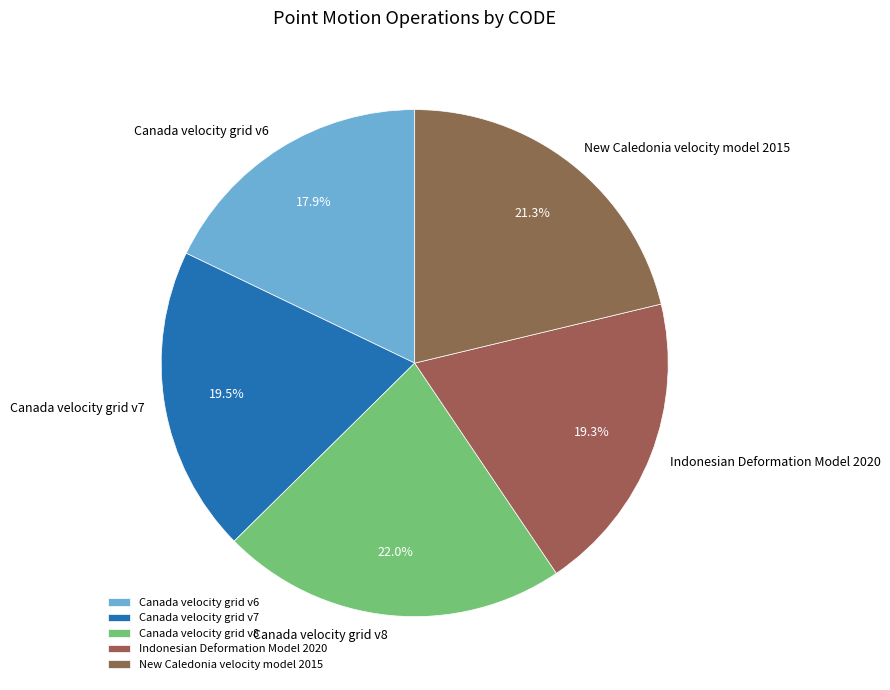

To the nearest percent, what is the average slice percentage?

20%